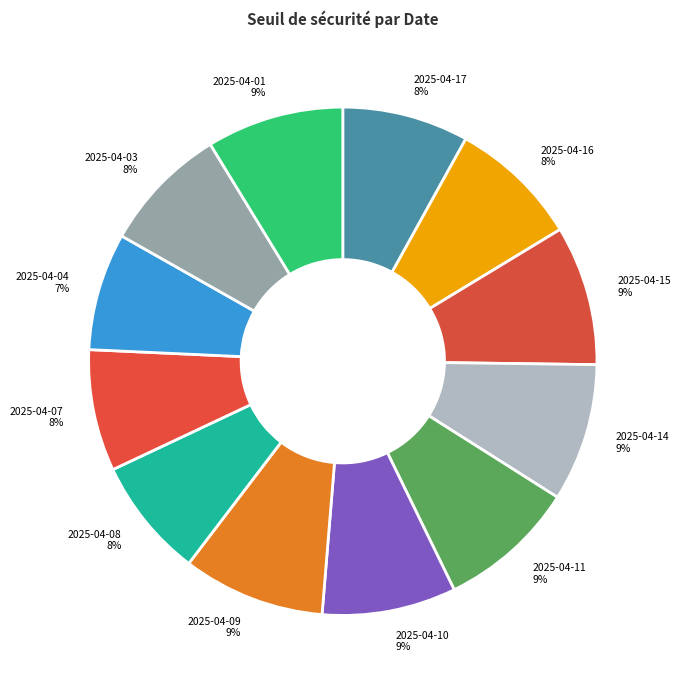

Is there any slice that represents more than half of the pie?

No